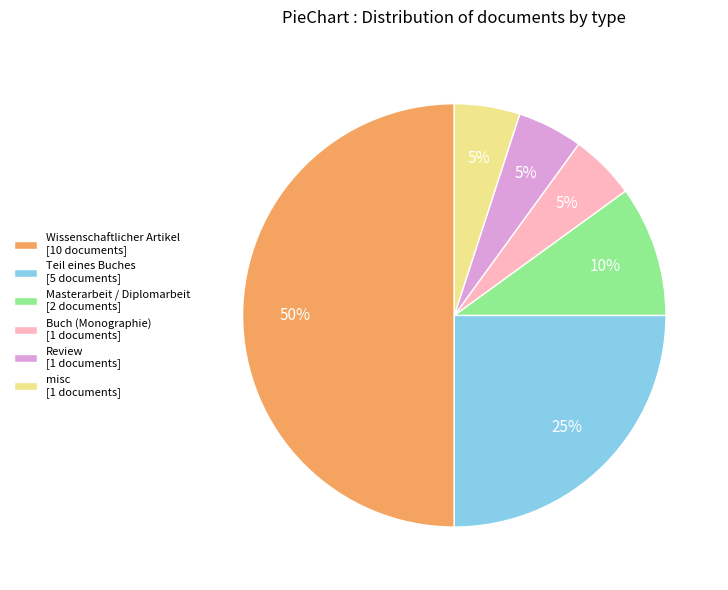

To the nearest percent, what is the difference between the largest and smallest slice percentages?

45%